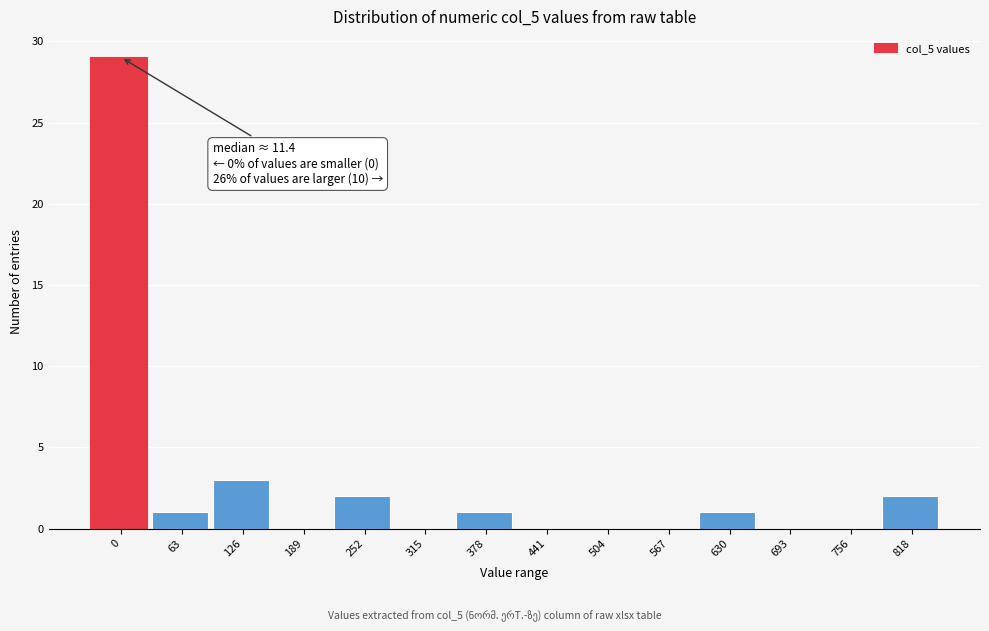

Reading left to right, transcribe all the data shown in this chart.

0=29	63=1	126=3	189=0	252=2	315=0	378=1	441=0	504=0	567=0	630=1	693=0	756=0	818=2